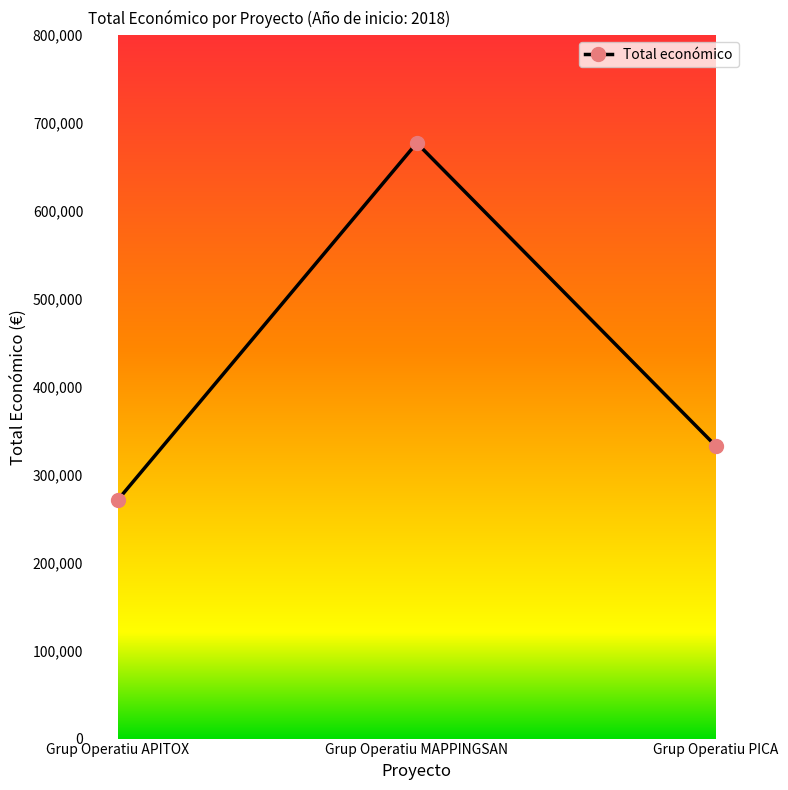

What is the change in value from Grup Operatiu MAPPINGSAN to Grup Operatiu PICA?

-344424